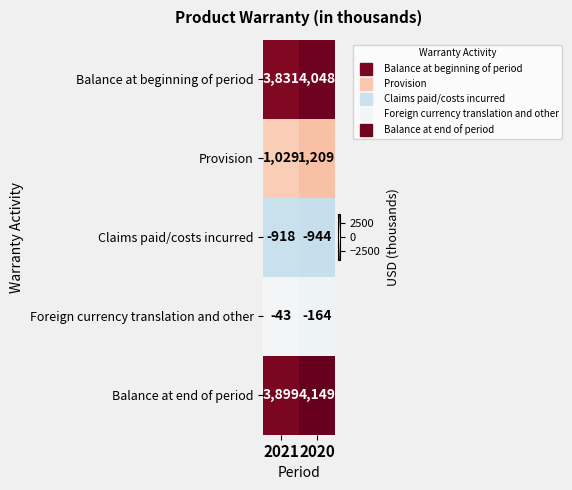

List the series in order of their peak value, highest first.

Balance at end of period, Balance at beginning of period, Provision, Foreign currency translation and other, Claims paid/costs incurred